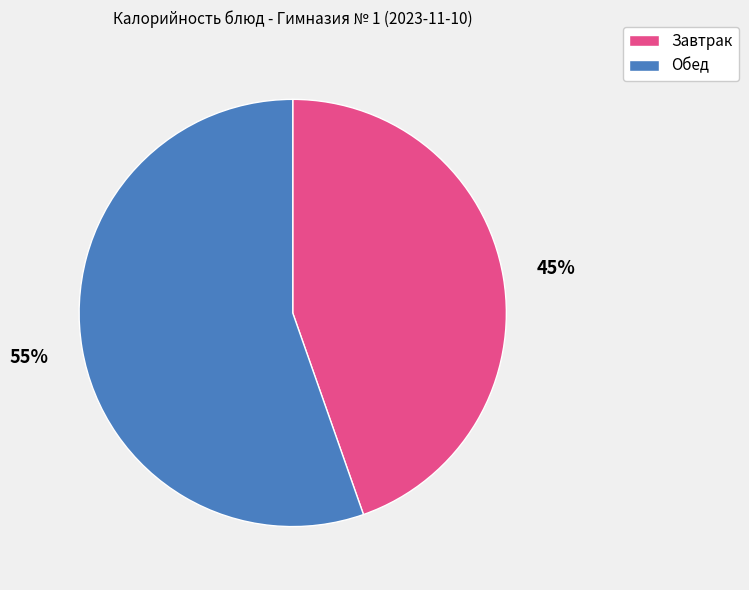

Does any single category account for the majority?

Yes